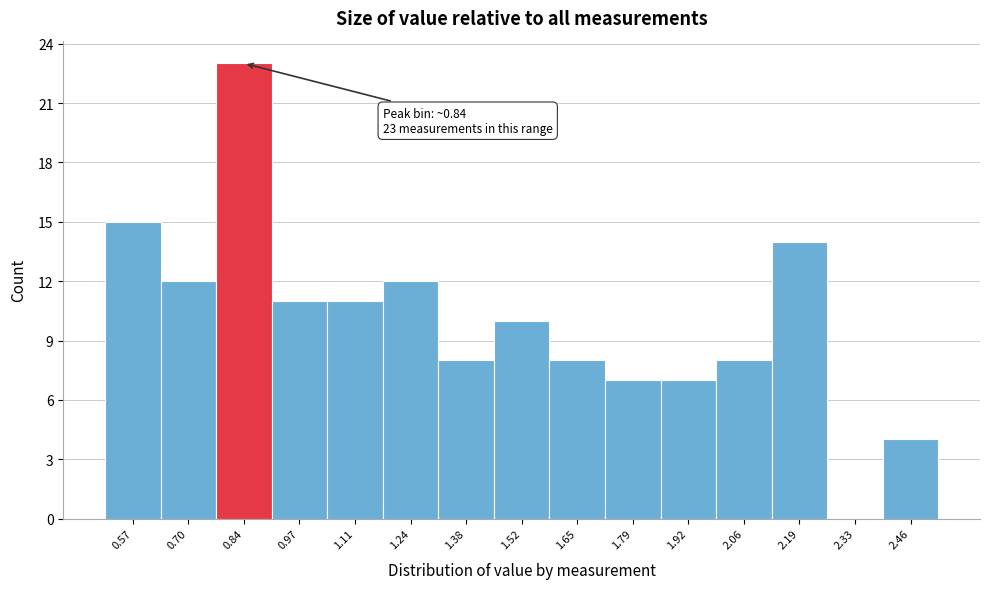

Which range on the x-axis has the tallest bar?

0.78 to 0.90